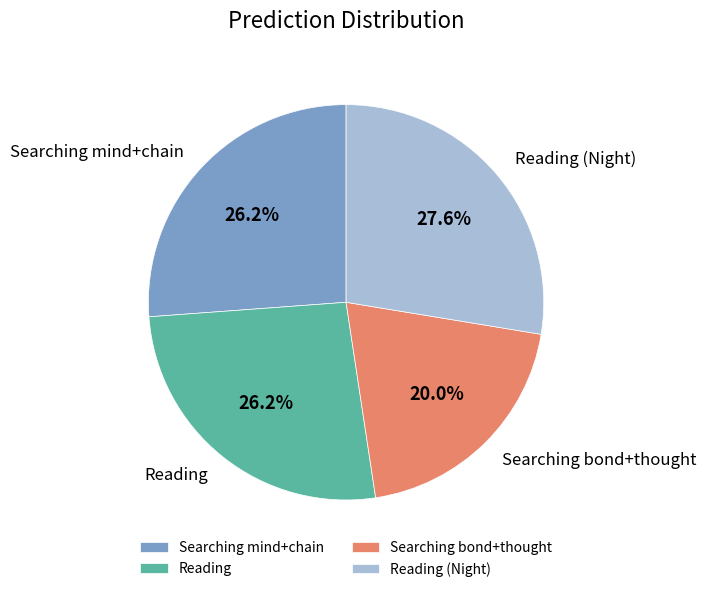

What percentage is NOT represented by Searching bond+thought?

80.0%